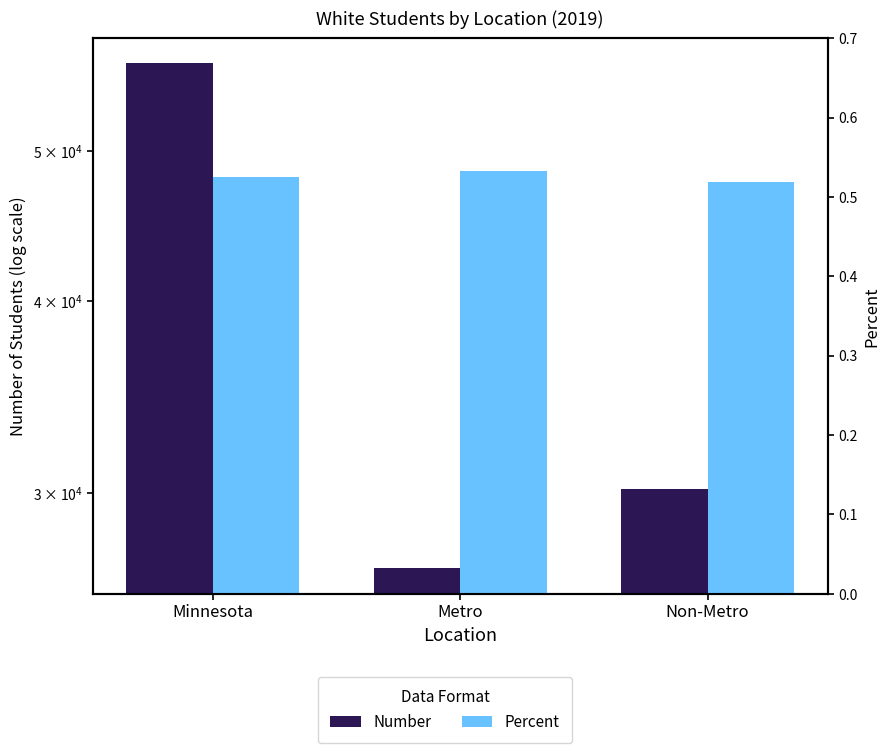

List the series in order of their overall mean, lowest first.

Percent, Number